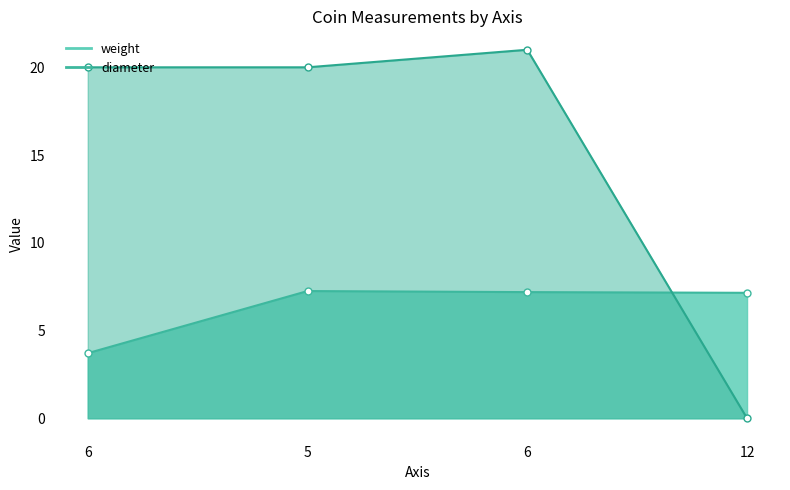

How many lines are shown in the chart?

2